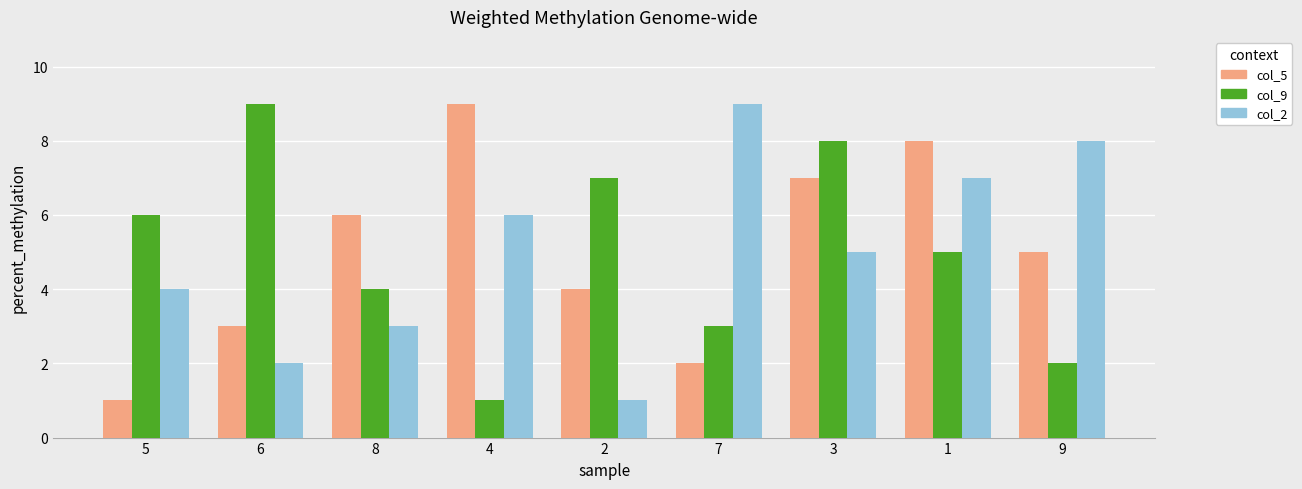

Reading left to right, list all the values displayed in this chart.

col_5: 5=1	6=3	8=6	4=9	2=4	7=2	3=7	1=8	9=5
col_9: 5=6	6=9	8=4	4=1	2=7	7=3	3=8	1=5	9=2
col_2: 5=4	6=2	8=3	4=6	2=1	7=9	3=5	1=7	9=8